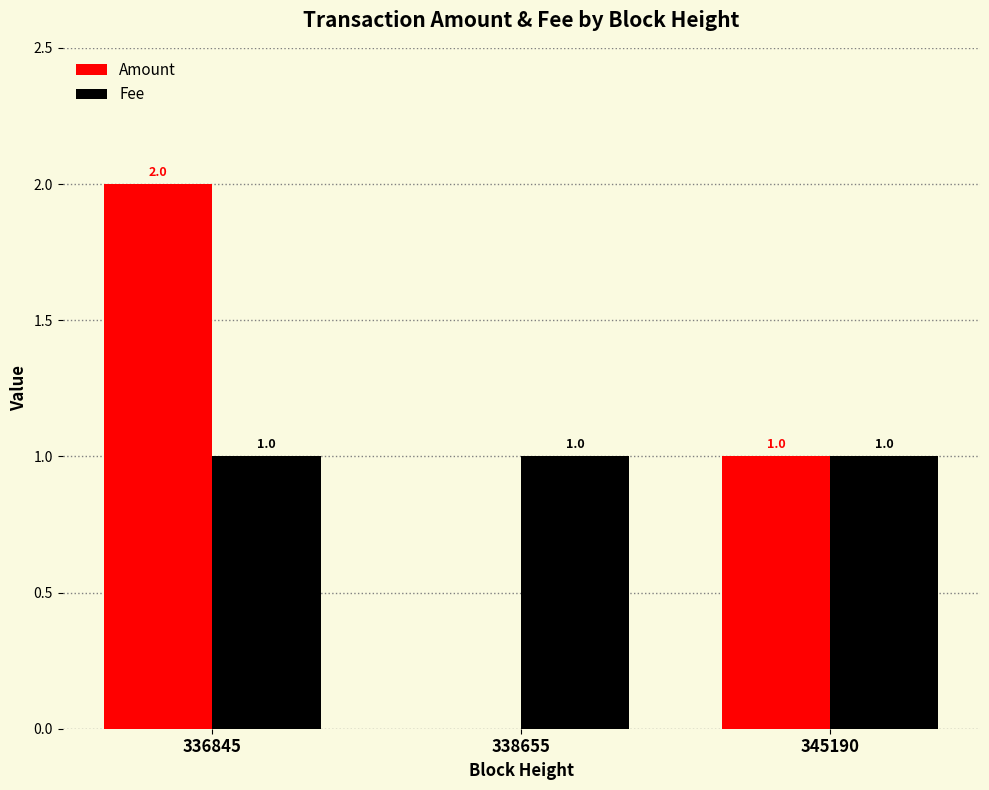

Which series changed the most between 336845 and 338655?

Amount